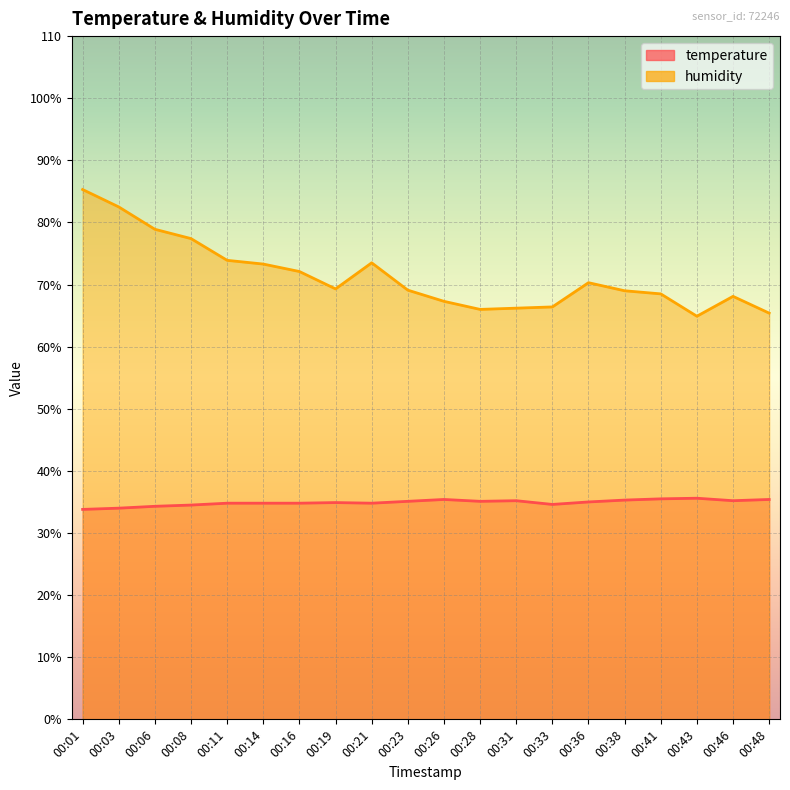

List the series in order of their peak value, highest first.

humidity, temperature